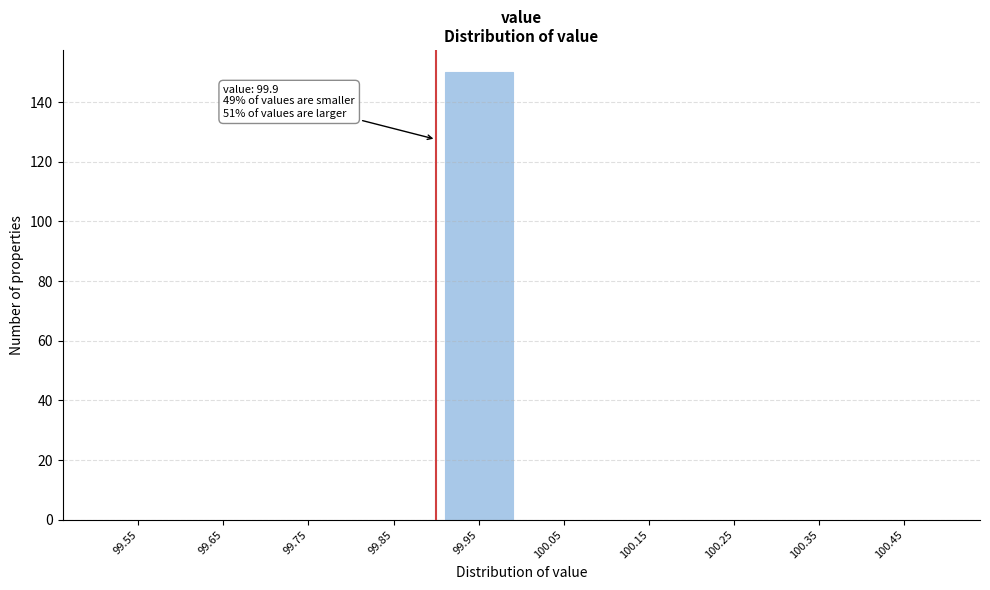

Which range on the x-axis has the tallest bar?

99.9 to 100.0